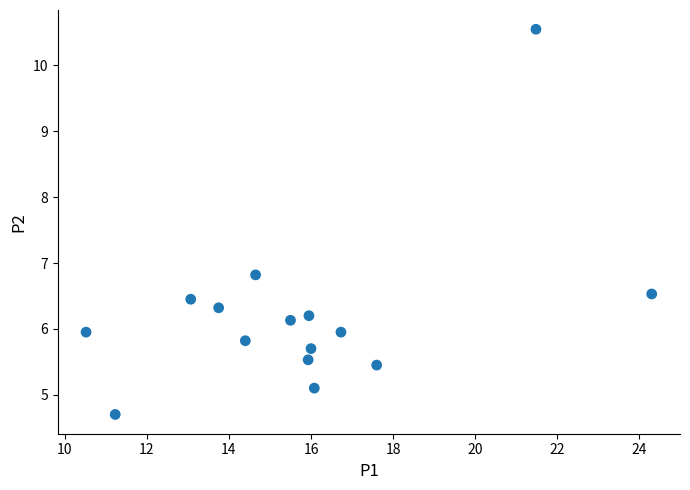

What Y value in the scatter plot is closest to 7?

6.8